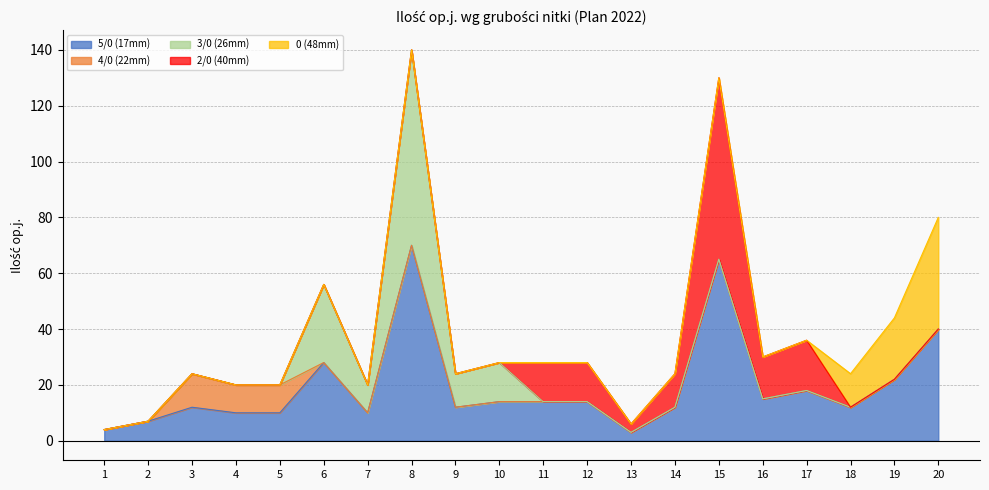

How many intersections are there between 2/0 (40mm) and 0 (48mm)?

1